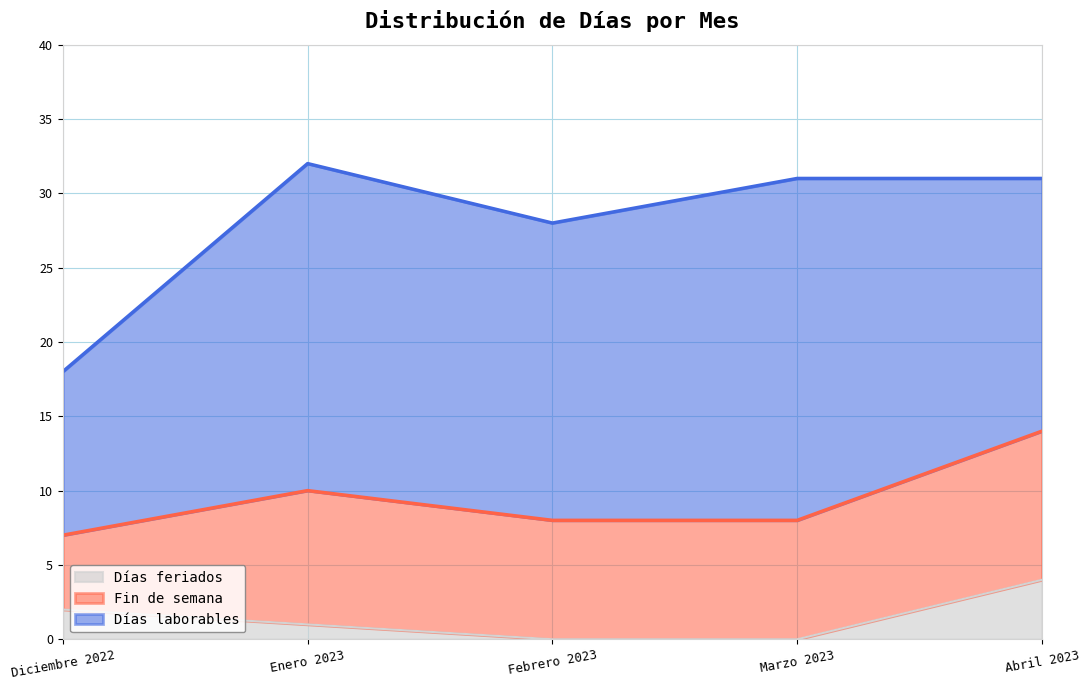

What are all the series names shown in the legend?

Días feriados, Fin de semana, Días laborables